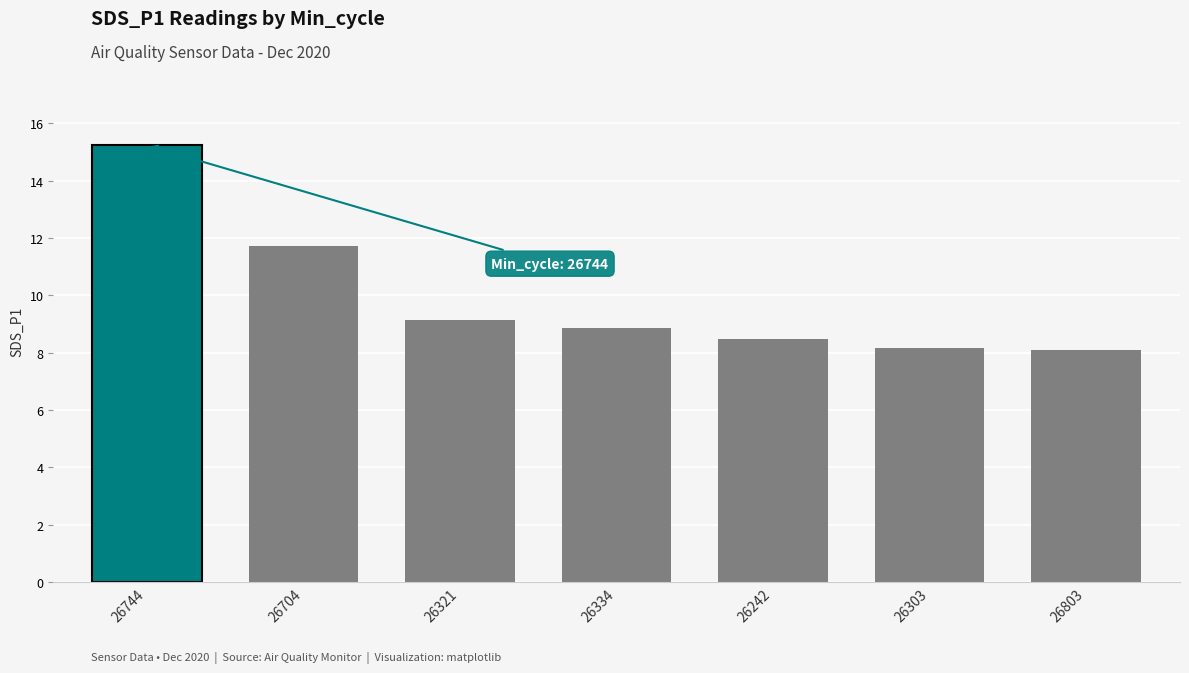

The chart shows a value of 9.1 at 26321. True or false?

True